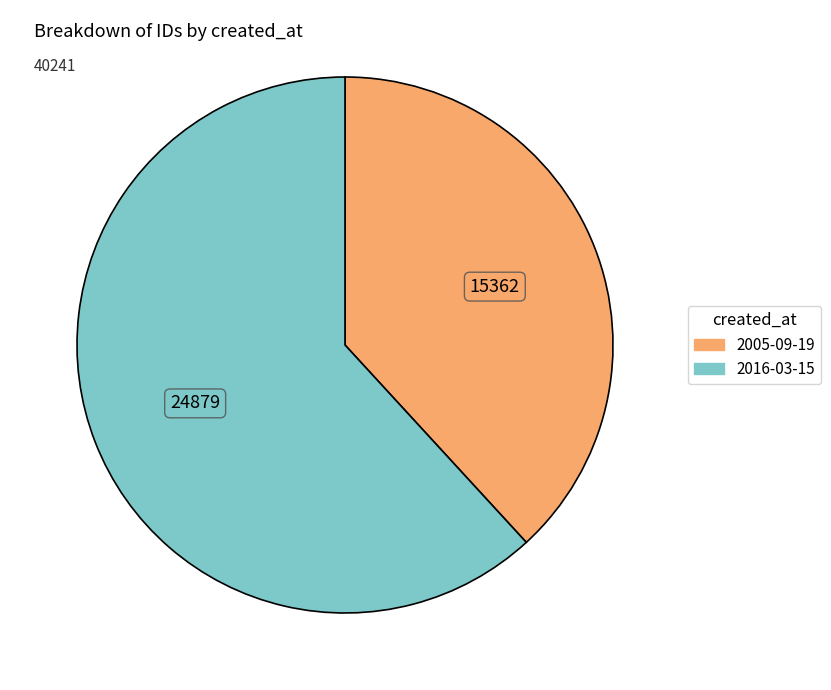

Rank the categories by value from lowest to highest.

2005-09-19, 2016-03-15